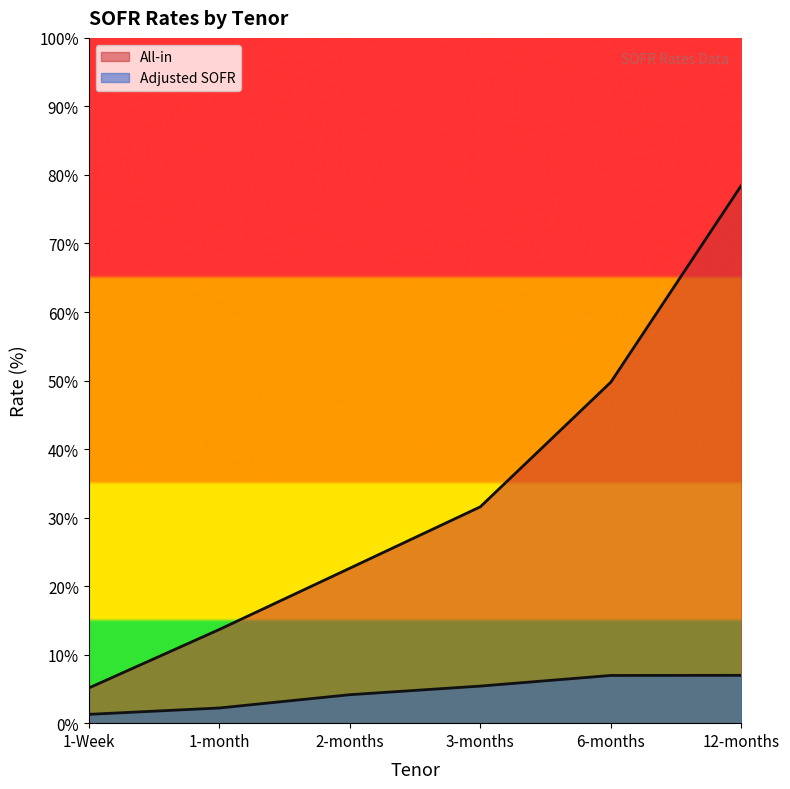

At which label is All-in closest to 0?

1-Week